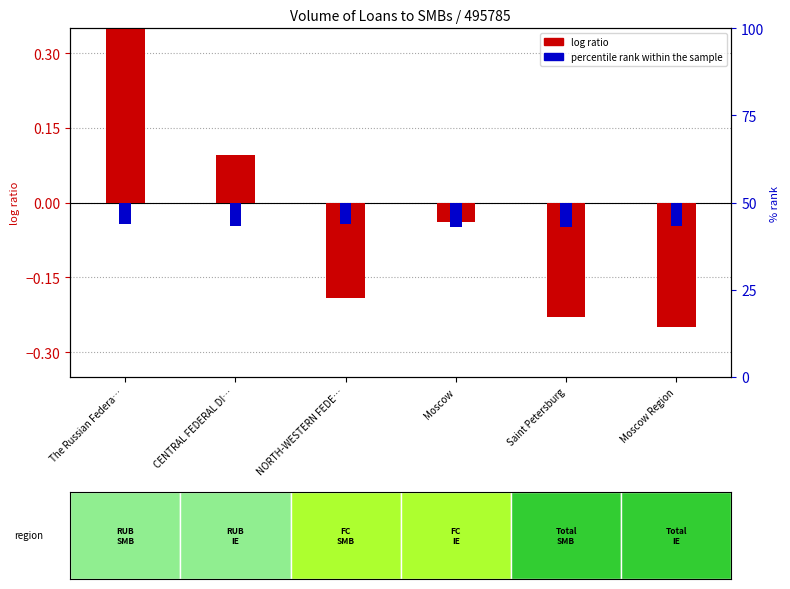

At which label does log ratio first exceed 0?

The Russian Federa…